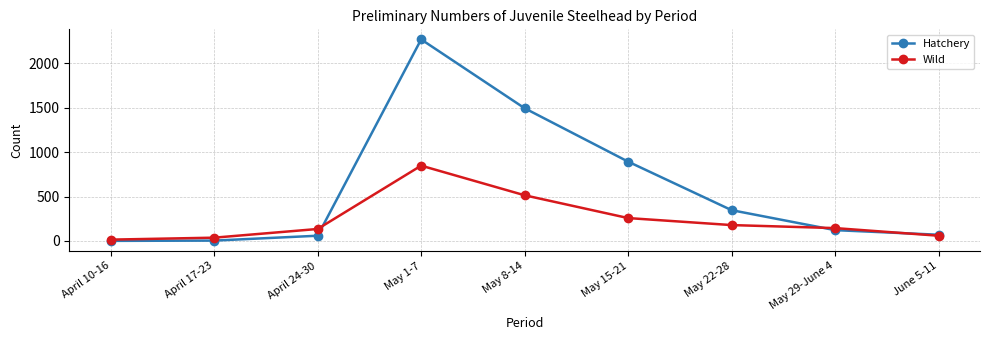

How many lines are shown in the chart?

2